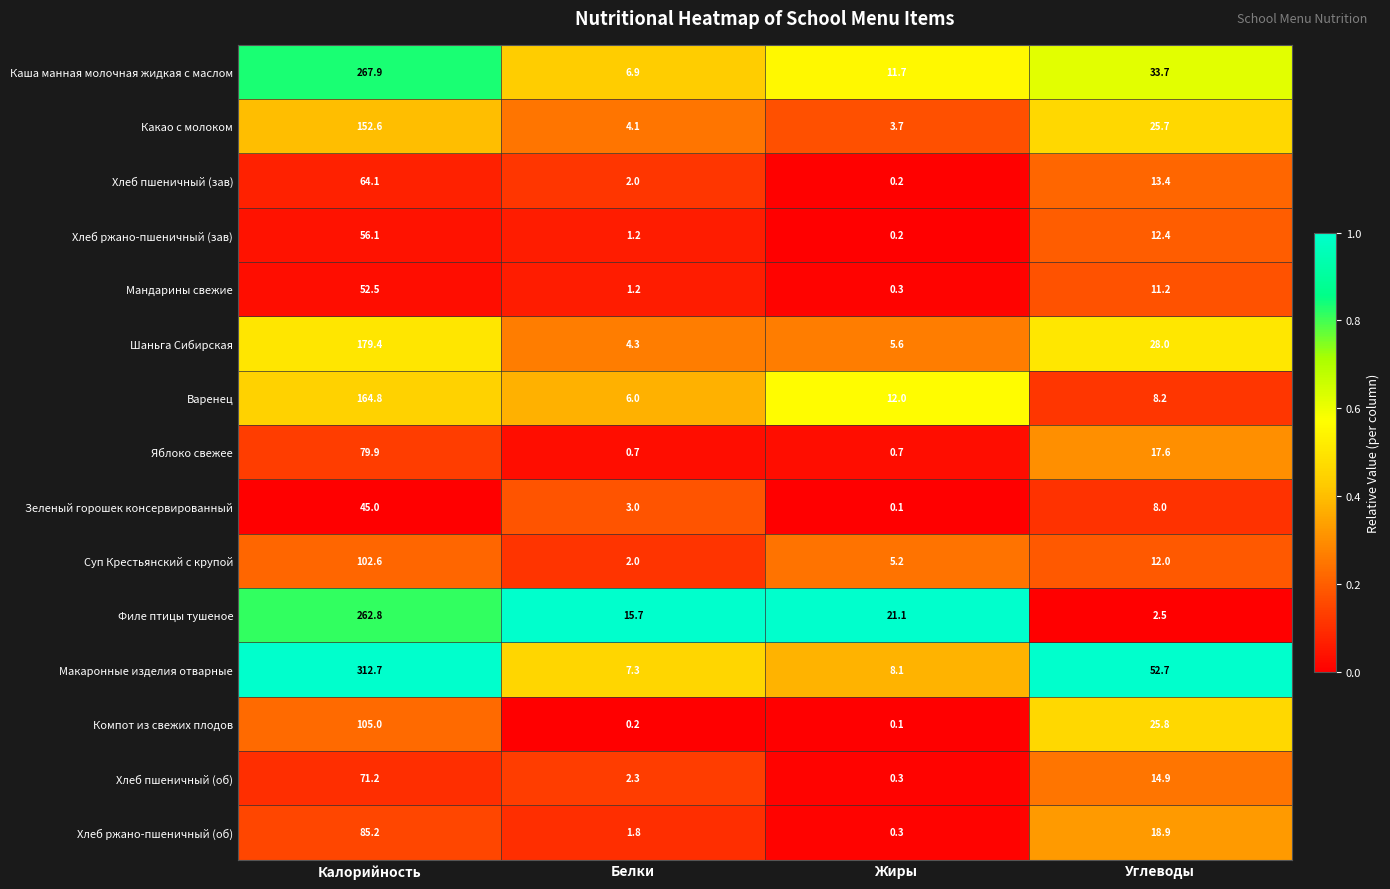

What is the highest value of the Мандарины свежие series?

52.5